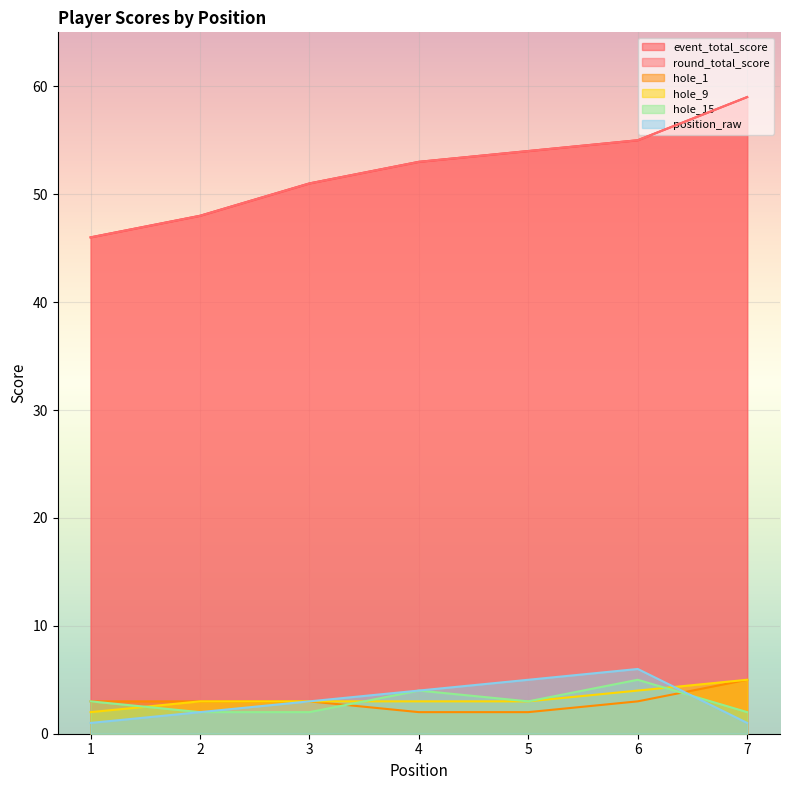

True or false: position_raw and event_total_score cross at least once.

False